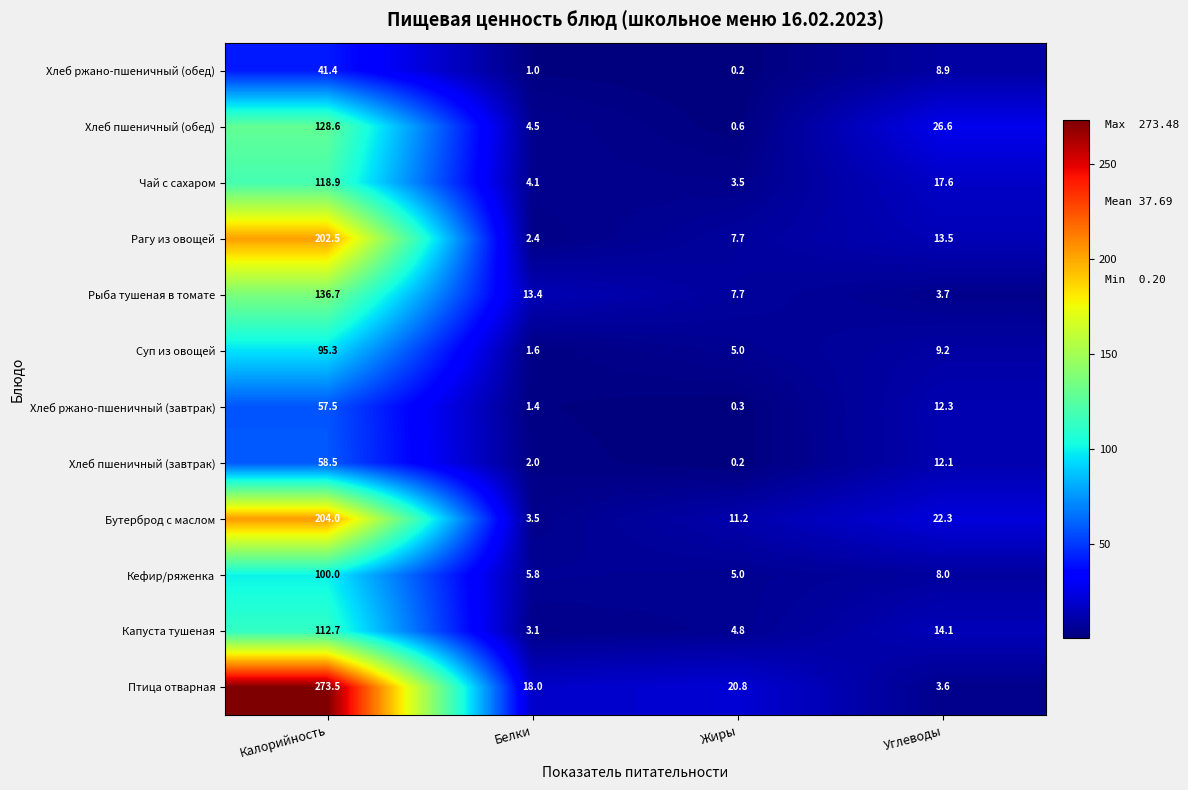

What is the spread (max minus min) of values at Жиры?

20.6